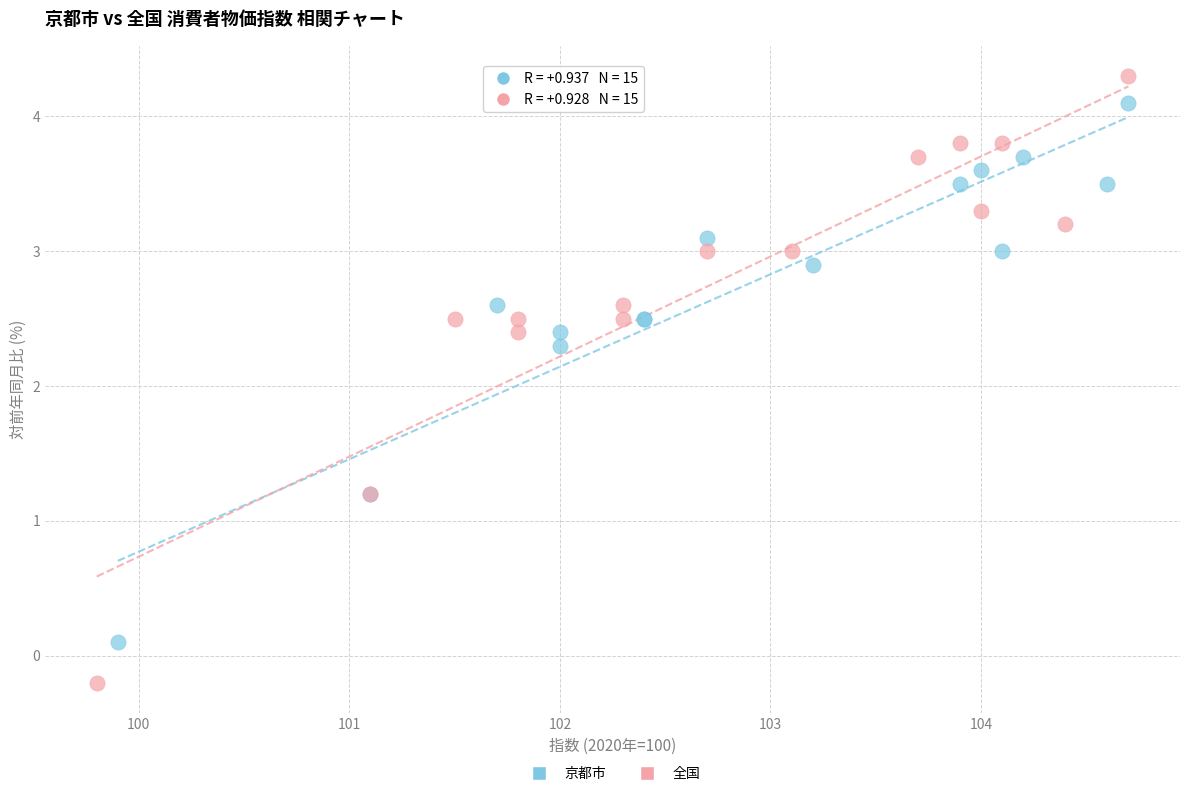

Which series has the widest spread of Y values?

全国